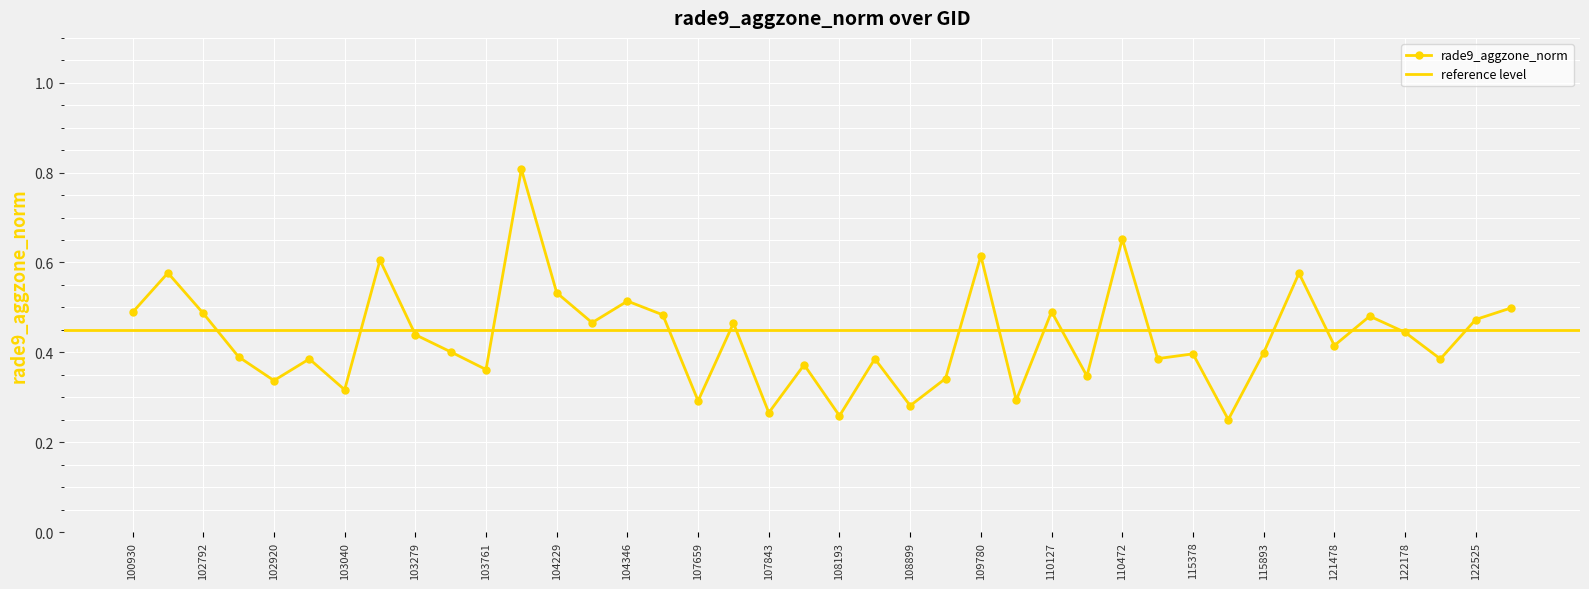

What is the value of the 12th point from the left?

0.8